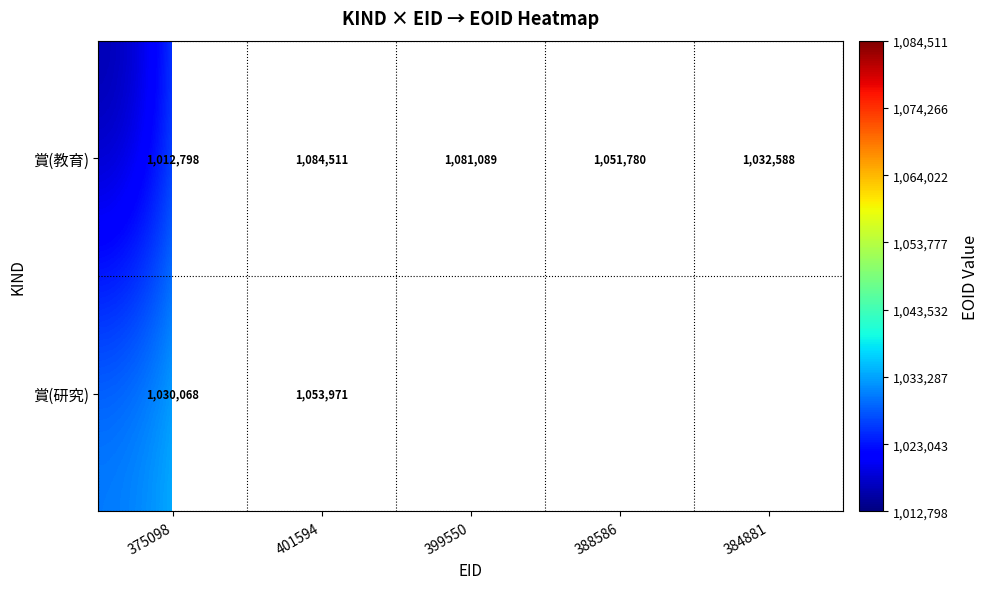

Is the value of 賞(研究) at 375098 greater than the value of 賞(教育) at 388586?

No